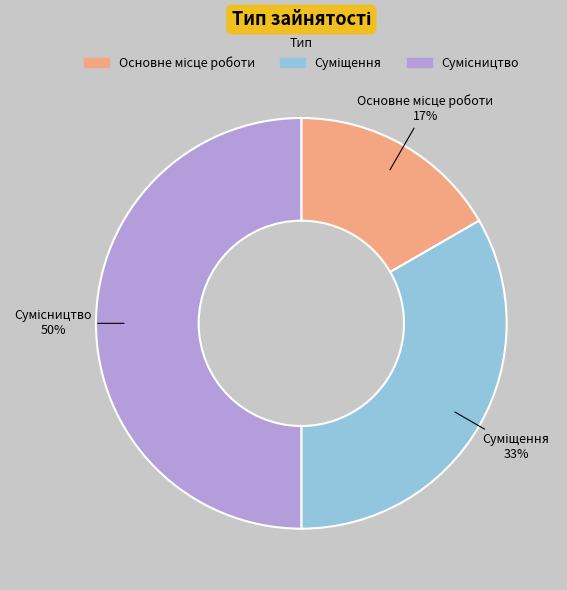

To the nearest percent, what is the difference between the largest and smallest slice percentages?

33%